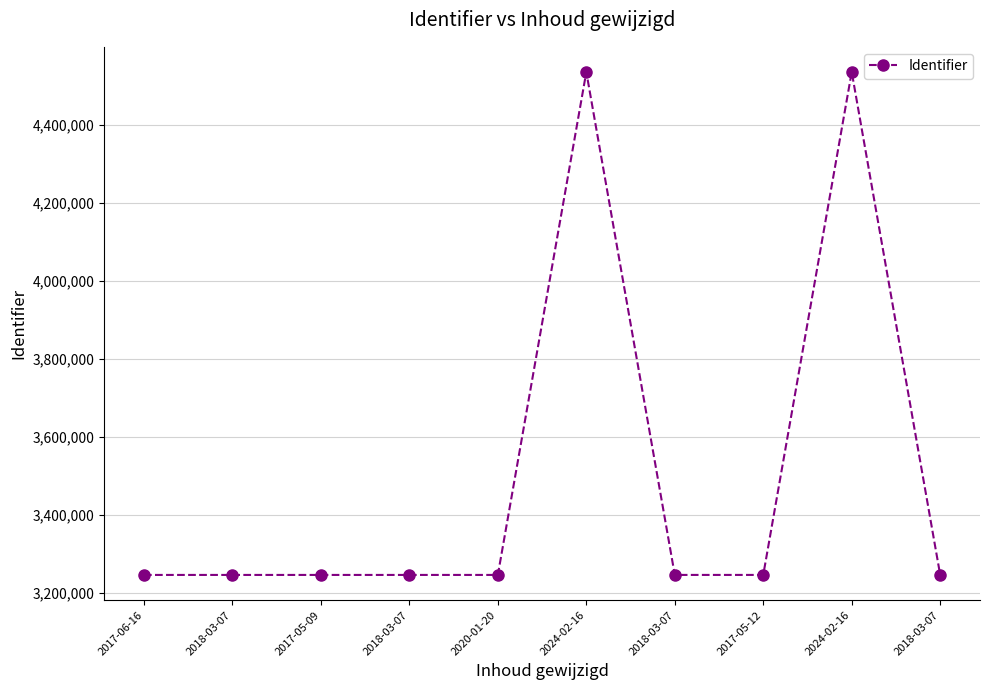

What is the value of the 8th point from the left?

3246450